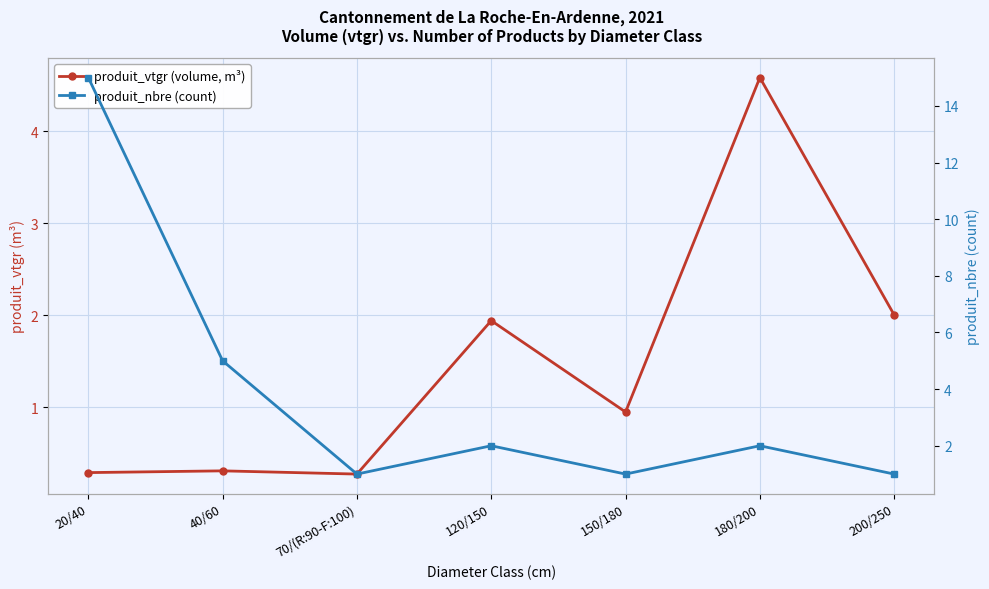

How many series are shown in this chart?

2